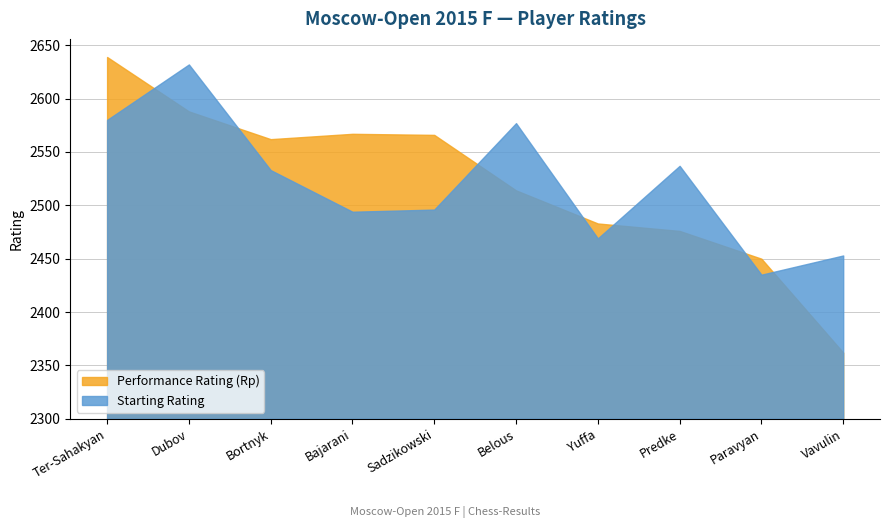

Is it true that Starting Rating equals 743 at Yuffa?

False